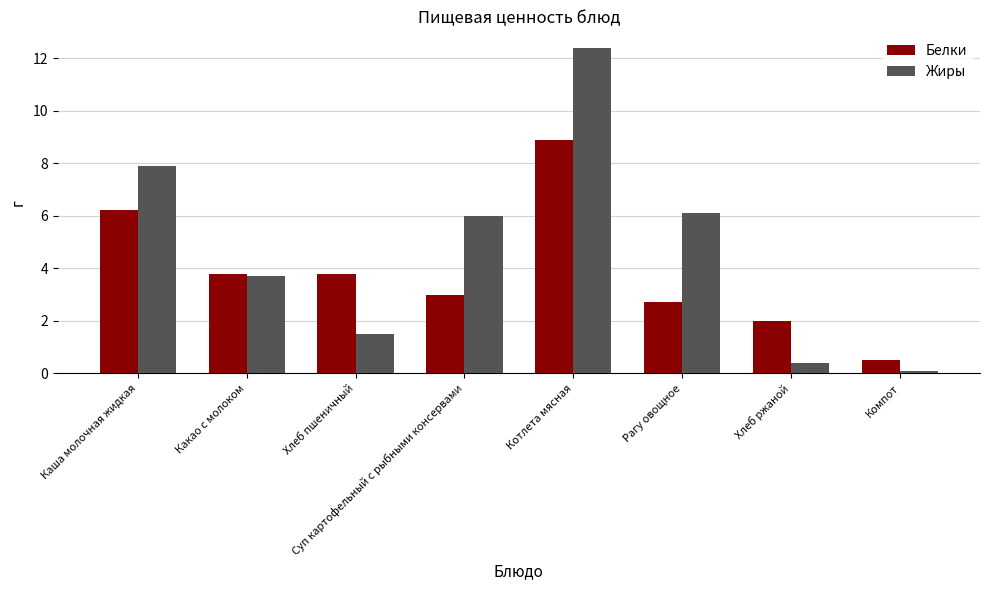

What is the difference between the Белки values at Хлеб пшеничный and Котлета мясная?

5.1